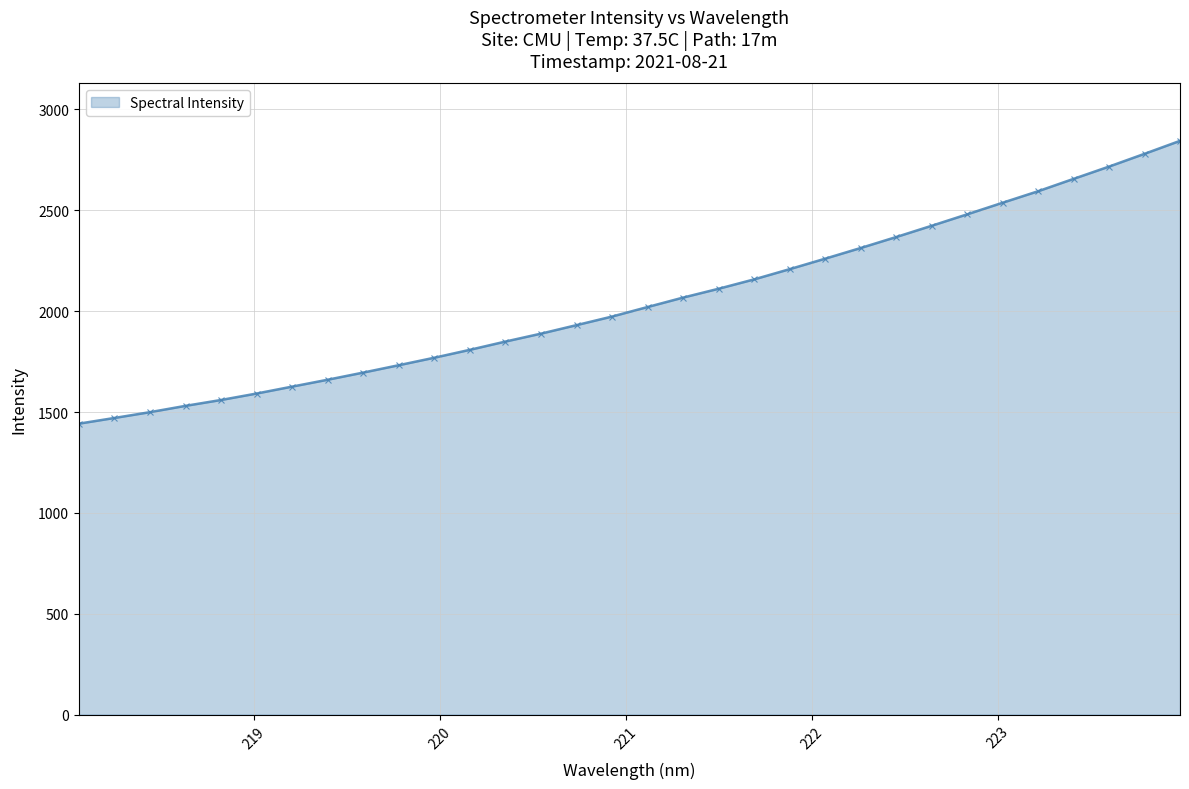

What is the difference between the second highest and second lowest values?

1309.6